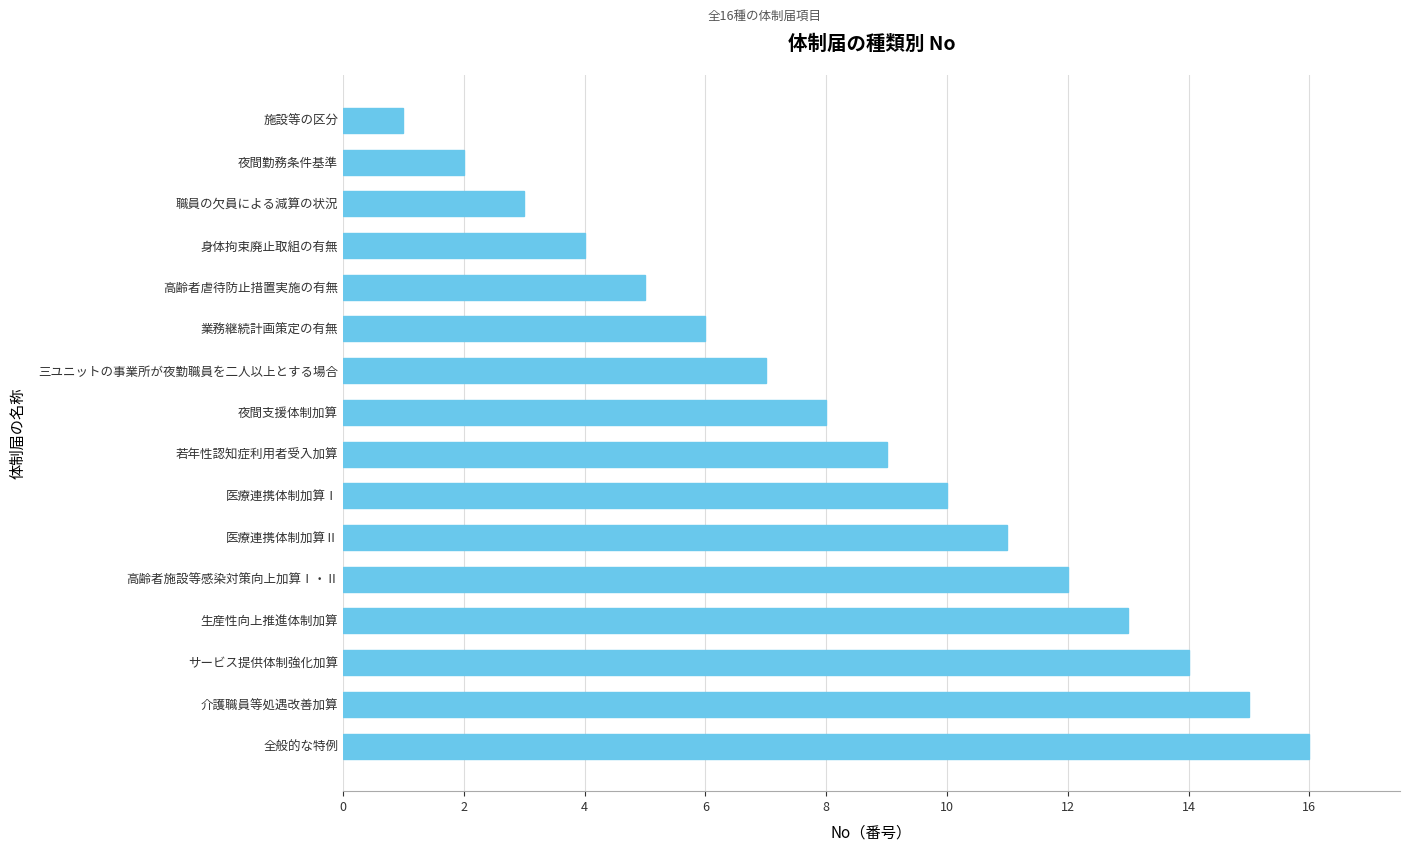

What is the difference between the second highest and minimum values?

14